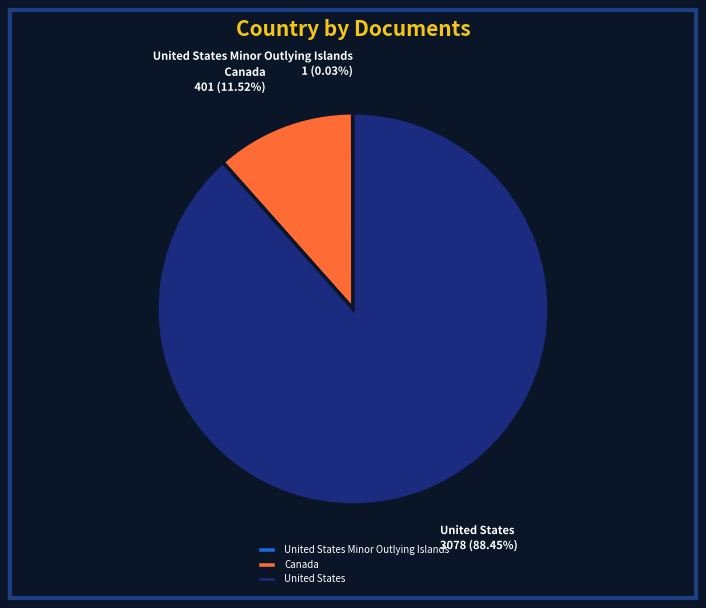

Is there a majority slice in this chart?

Yes